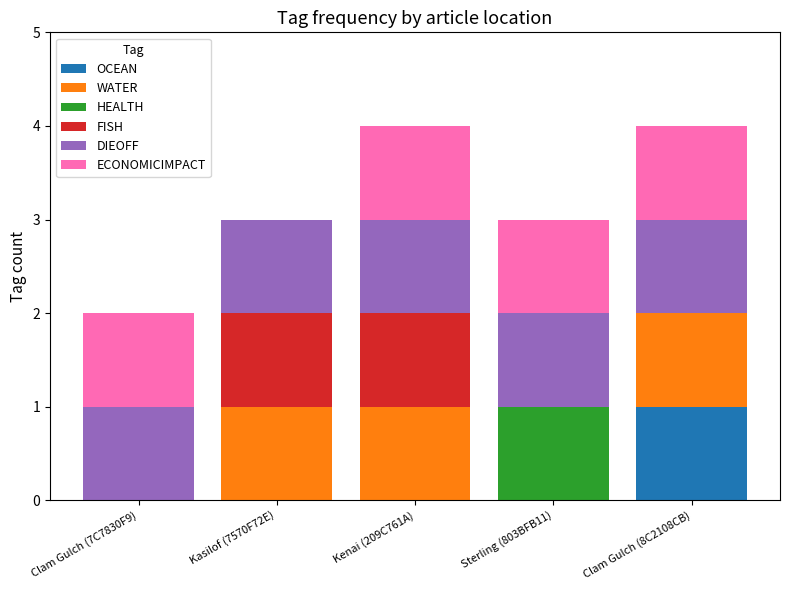

True or false: OCEAN has a value of -1 at Sterling (803BFB11).

False